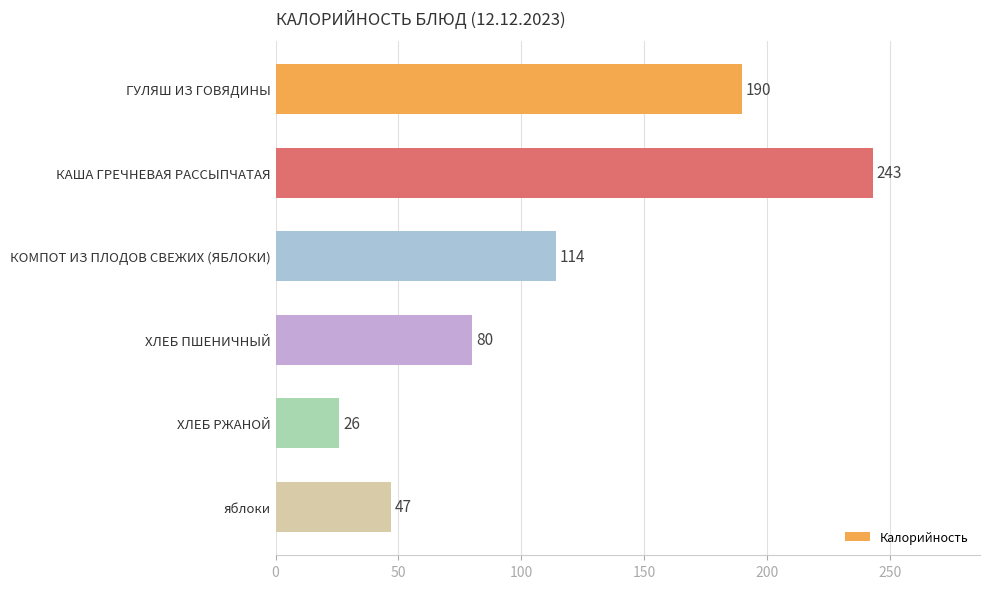

The value at КОМПОТ ИЗ ПЛОДОВ СВЕЖИХ (ЯБЛОКИ) is 114. True or false?

True